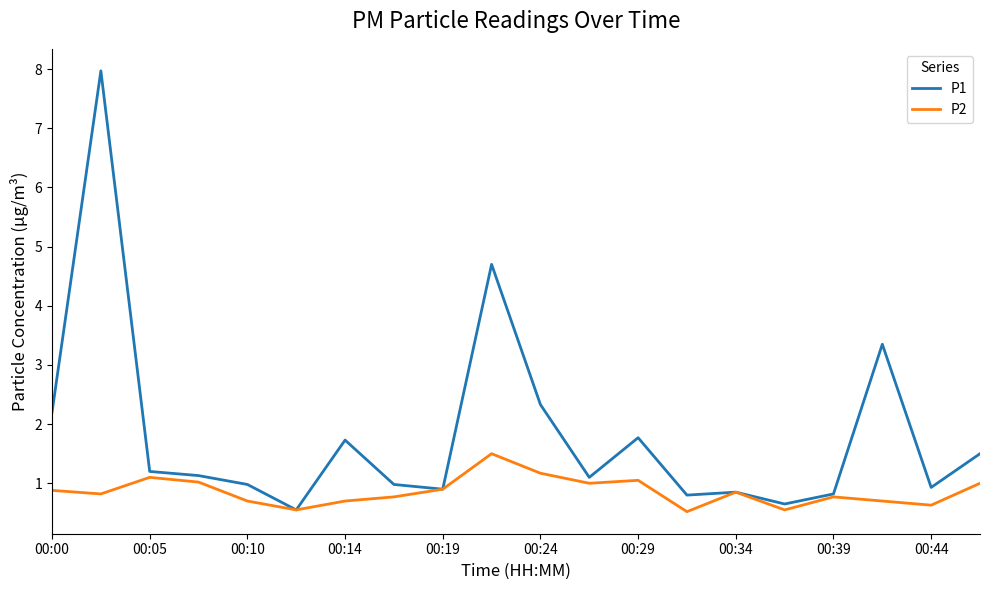

Which series has the widest spread of values?

P1